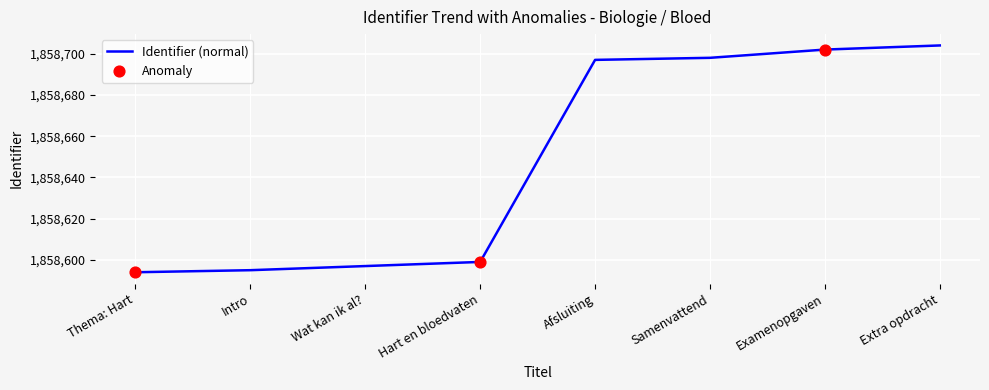

Which has a higher value, Examenopgaven or Afsluiting?

Examenopgaven